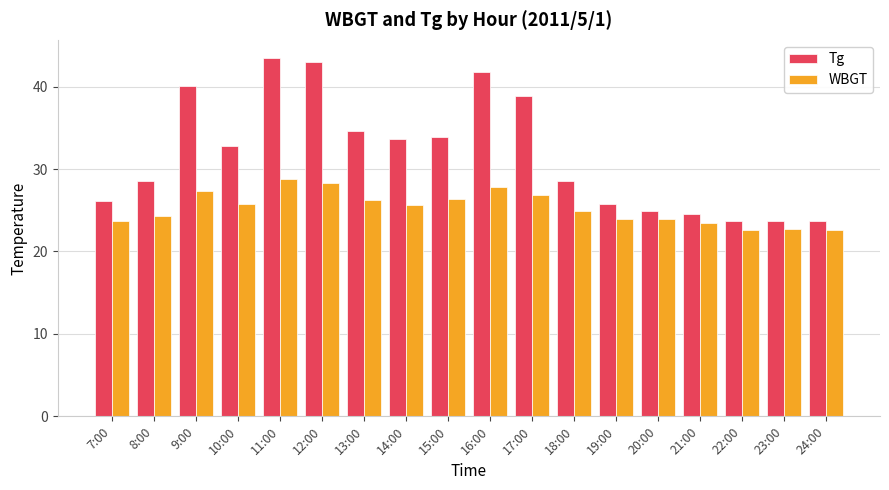

The Tg series shows 16.3 at 16:00. True or false?

False